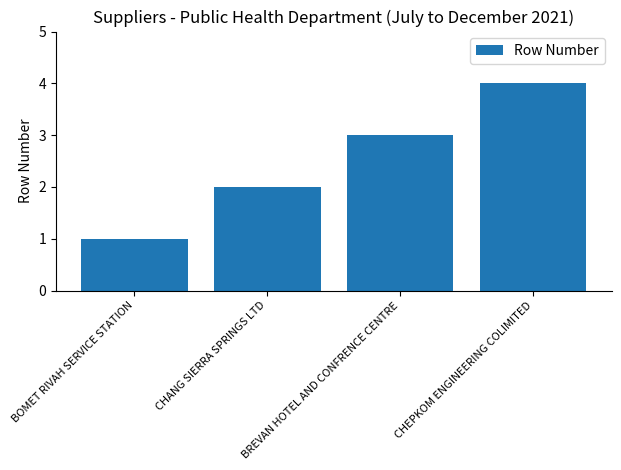

How many values are below 3?

2